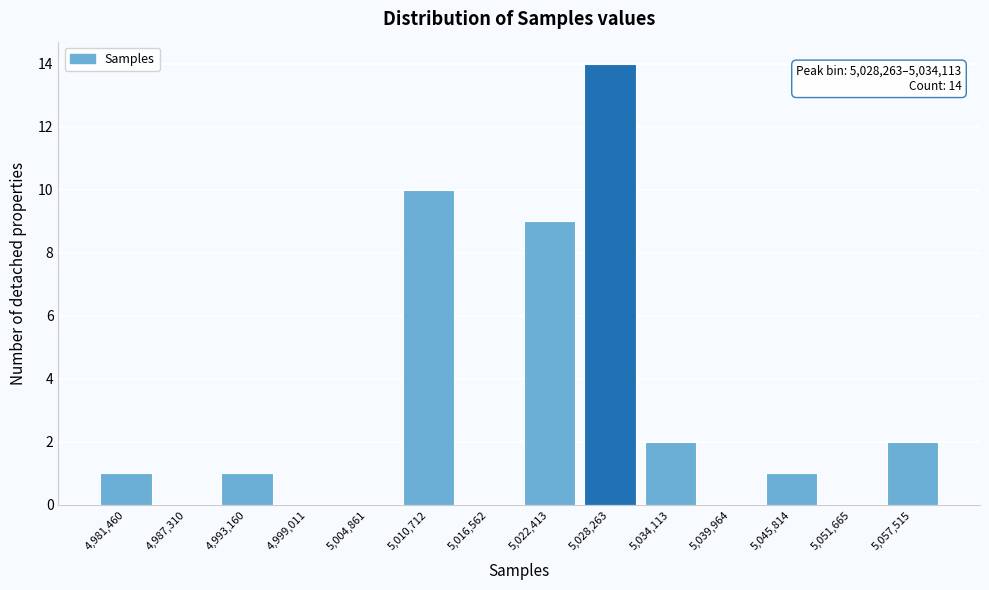

Reading left to right, transcribe all the data shown in this chart.

4,981,460=1	4,987,310=0	4,993,160=1	4,999,011=0	5,004,861=0	5,010,712=10	5,016,562=0	5,022,413=9	5,028,263=14	5,034,113=2	5,039,964=0	5,045,814=1	5,051,665=0	5,057,515=2